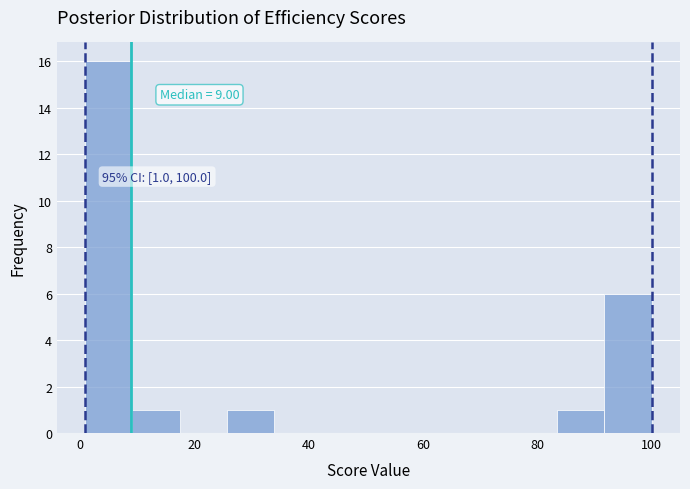

Over which range of the x-axis is the bar tallest?

2 to 10